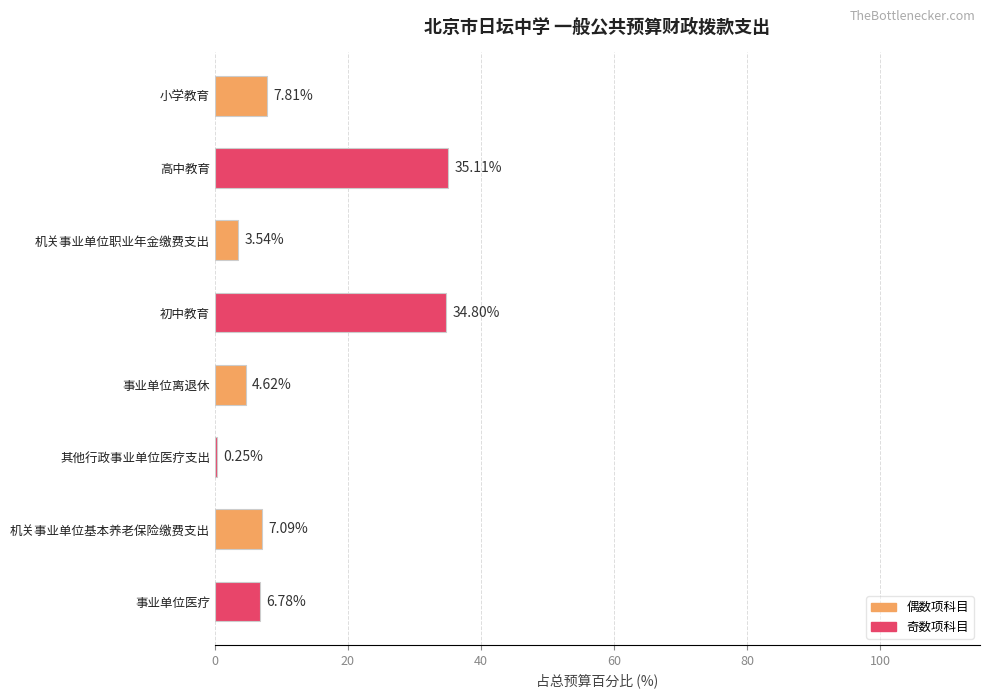

At which category does the chart reach its peak across all series?

高中教育